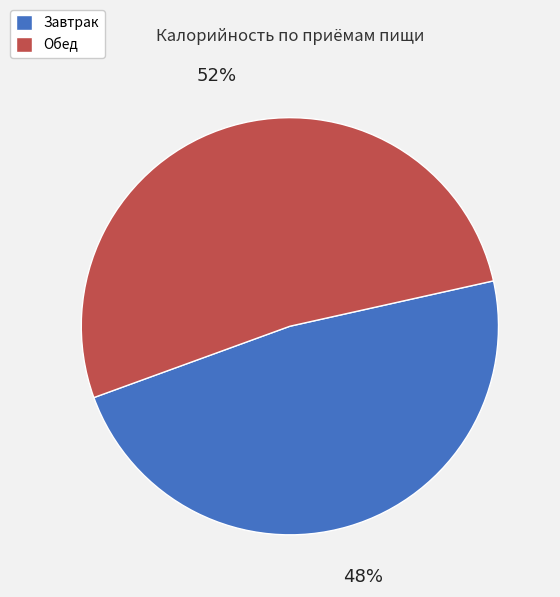

Is there a majority slice in this chart?

Yes